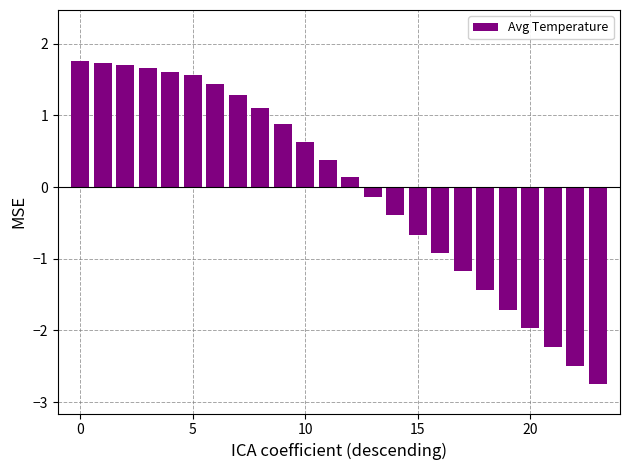

What is the value of the 21st bar from the left?

-2.0